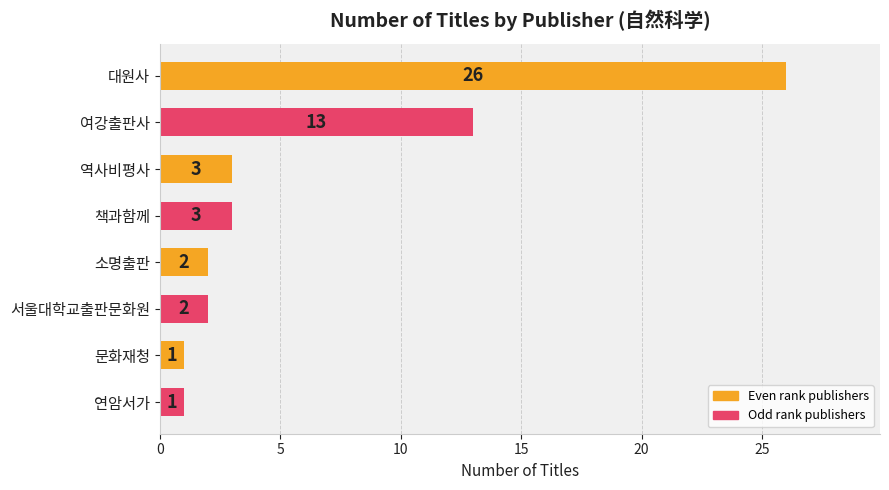

Reading top to bottom, extract all data points from this chart.

대원사=26	여강출판사=13	역사비평사=3	책과함께=3	소명출판=2	서울대학교출판문화원=2	문화재청=1	연암서가=1